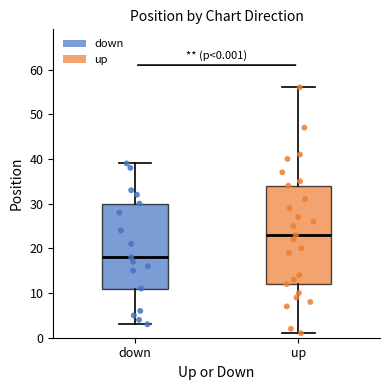

Which box's median line is the highest?

up